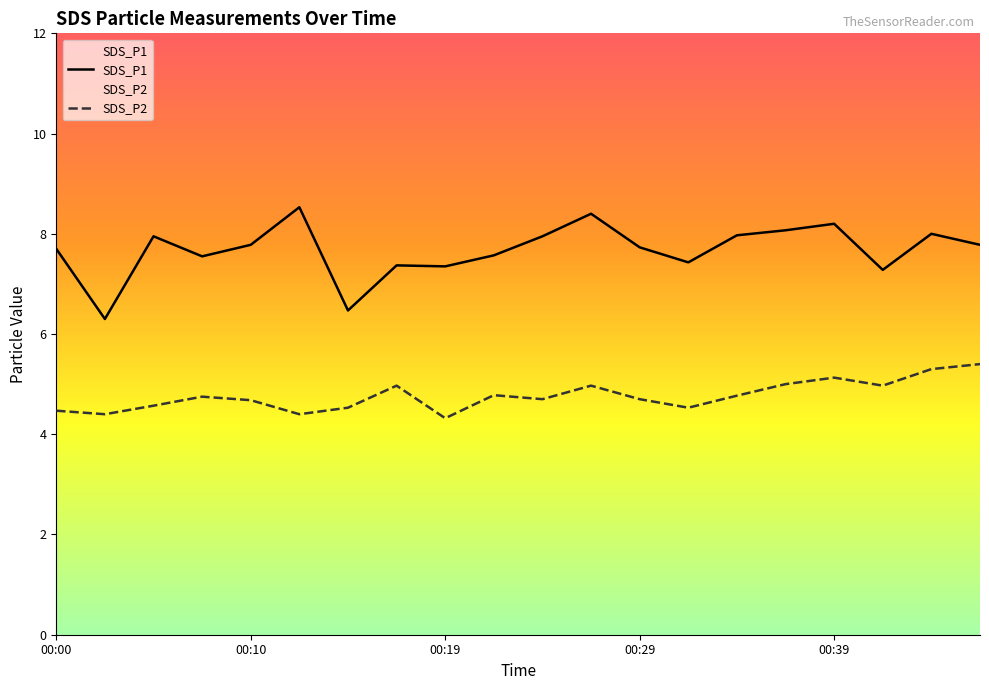

True or false: SDS_P2 and SDS_P1 cross at least once.

False